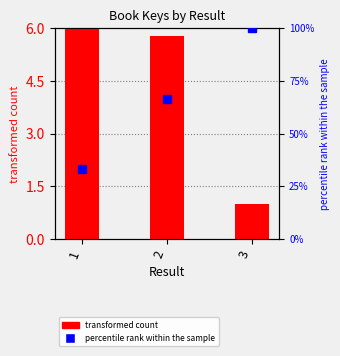

What are all the series names shown in the legend?

transformed count, percentile rank within the sample